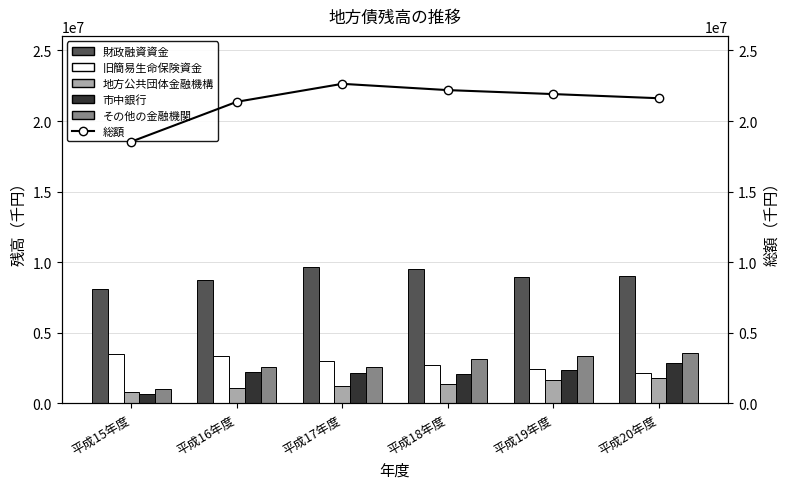

The その他の金融機関 series shows 1520460 at 平成15年度. True or false?

False